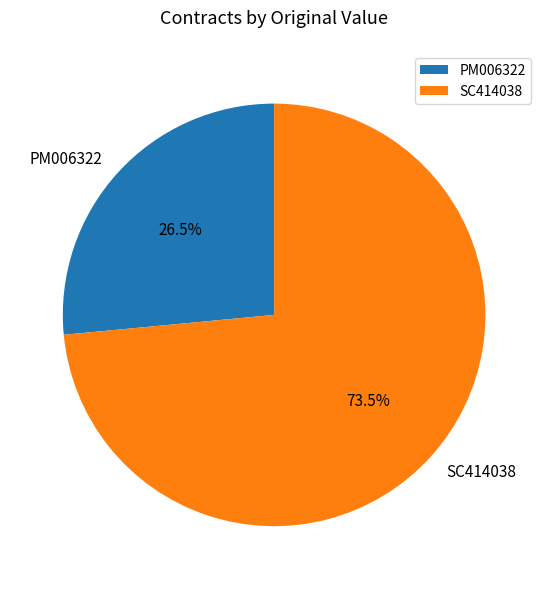

Which slice represents more than half of the pie?

SC414038